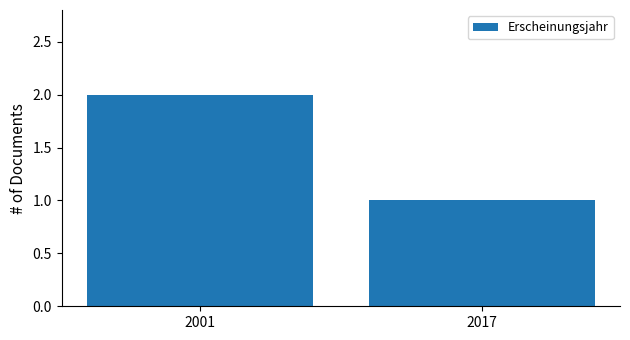

List the labels in order of value, largest first.

2001, 2017